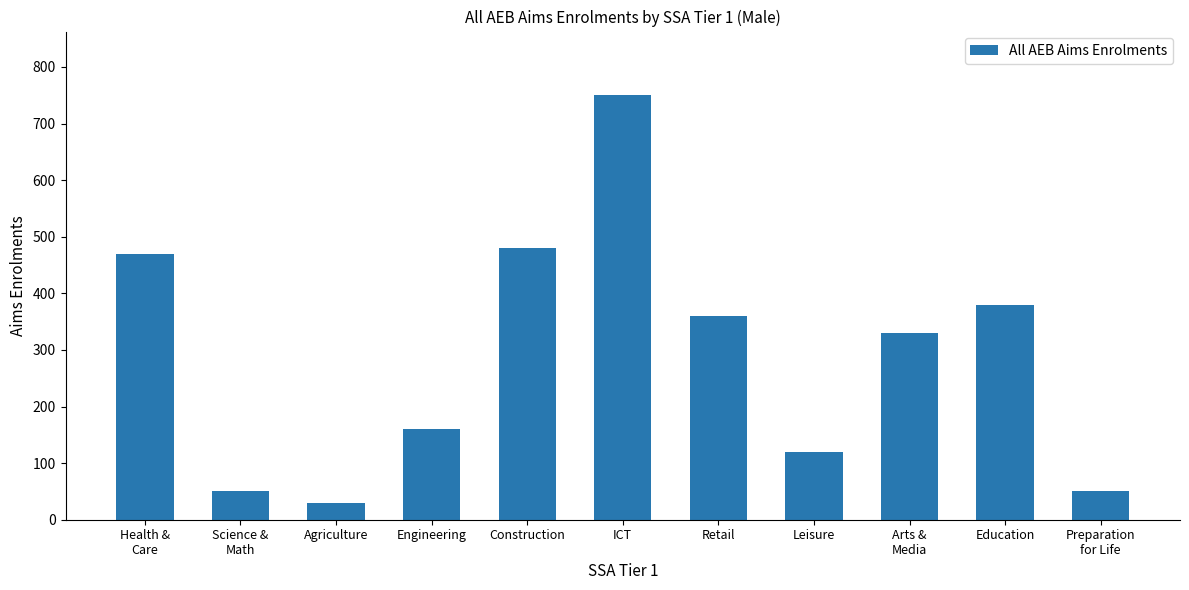

How many bars are there in total?

11